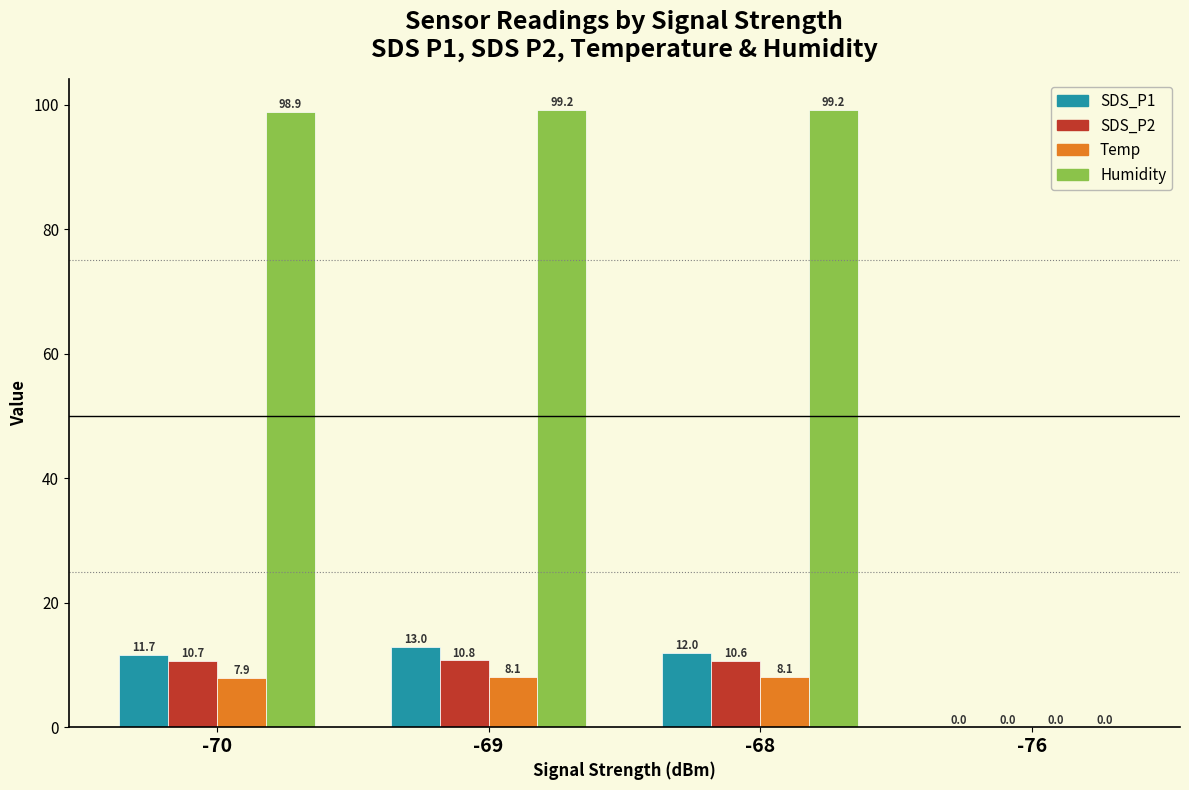

How many series are shown in this chart?

4